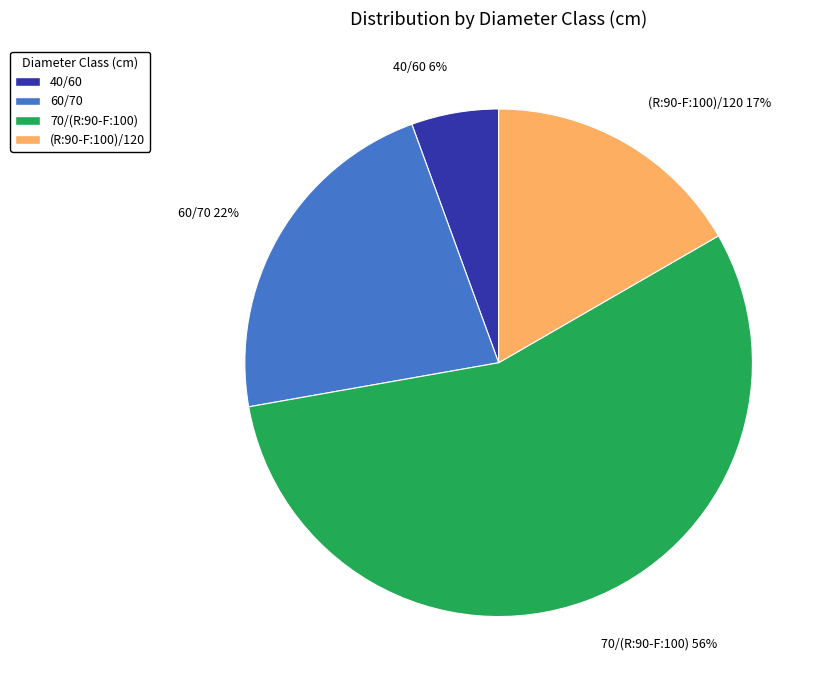

To the nearest percent, what percentage of the pie is 60/70?

22%